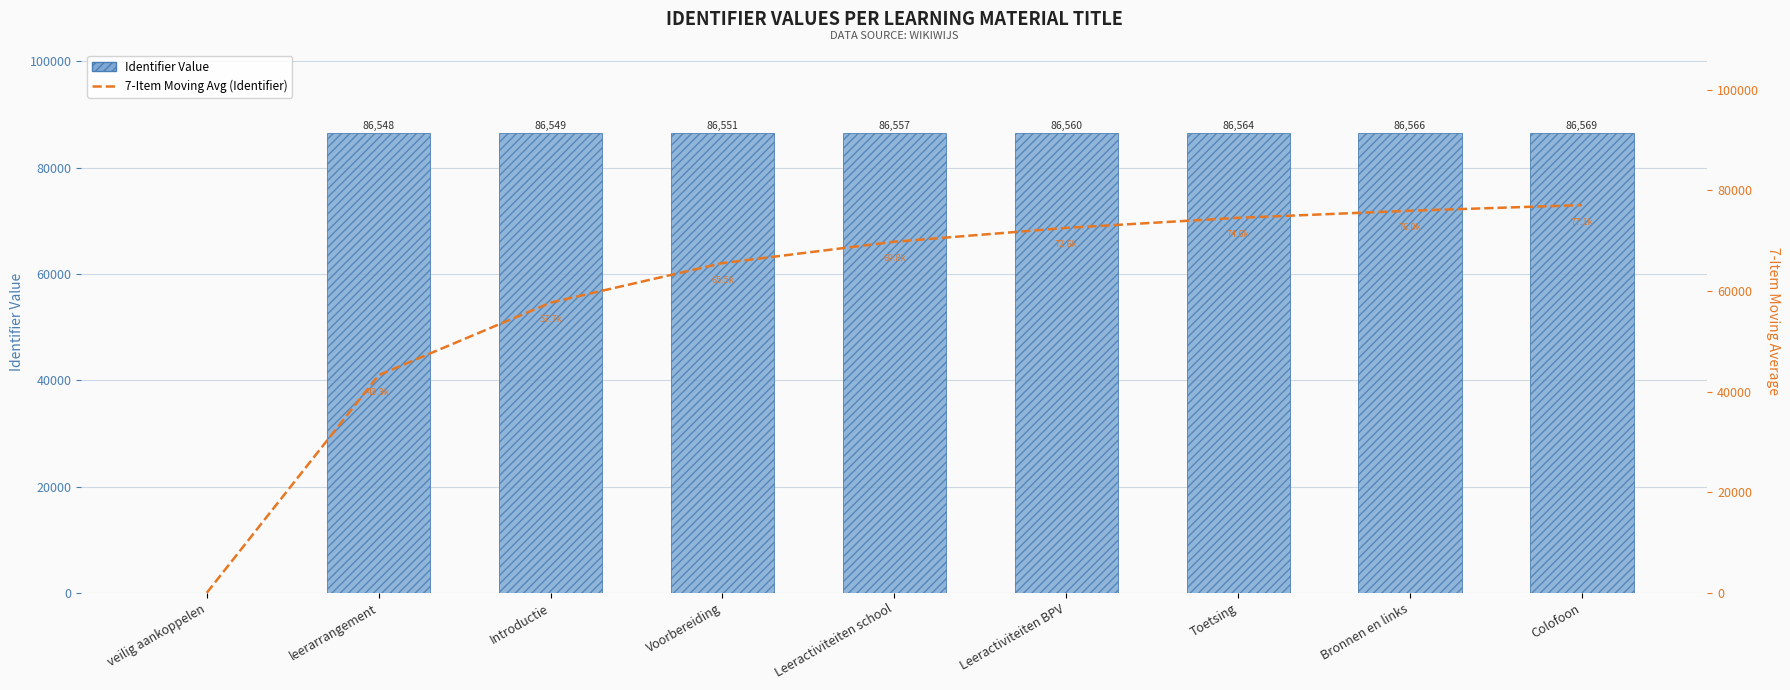

What is the sum of all Identifier Value values?

692464